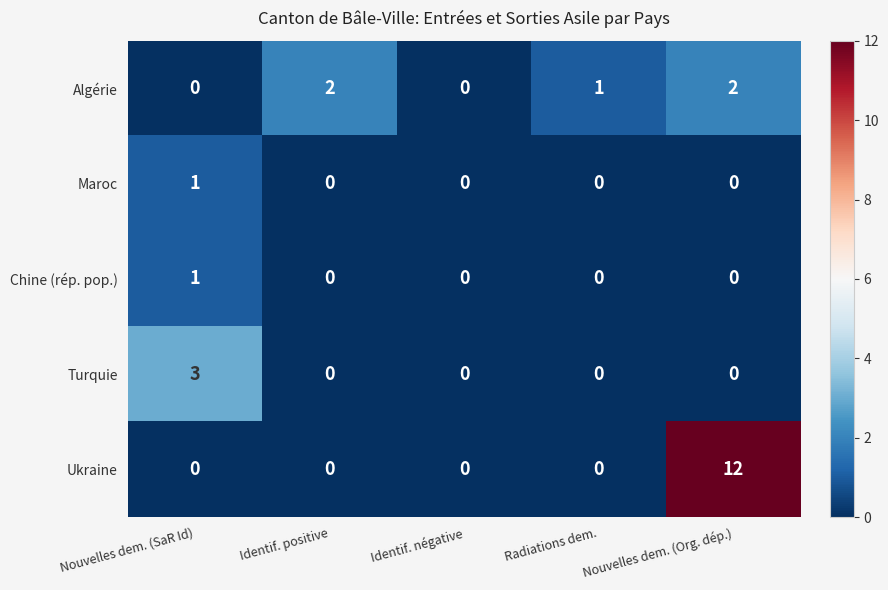

How many Turquie values are between 0 and 1?

4